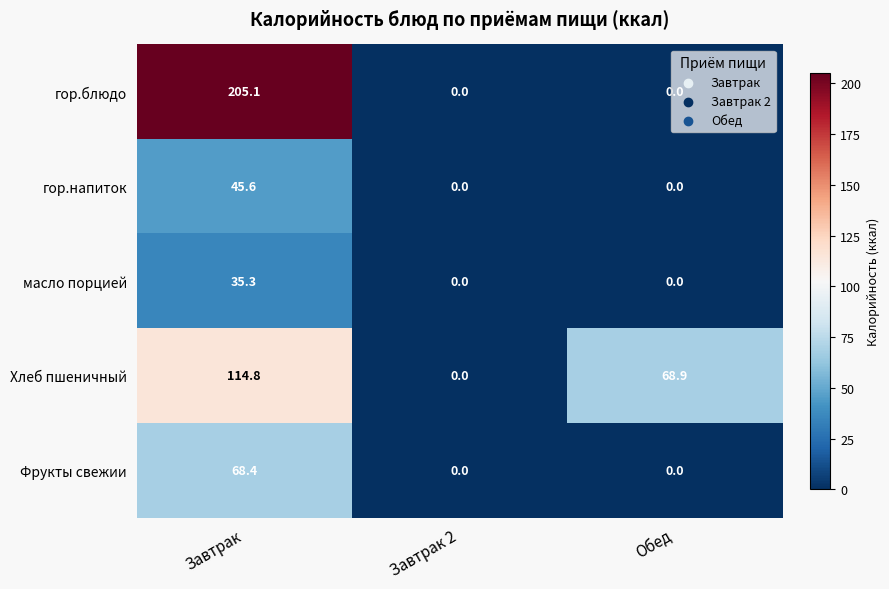

Is it true that гор.напиток equals 22.5 at Завтрак 2?

False